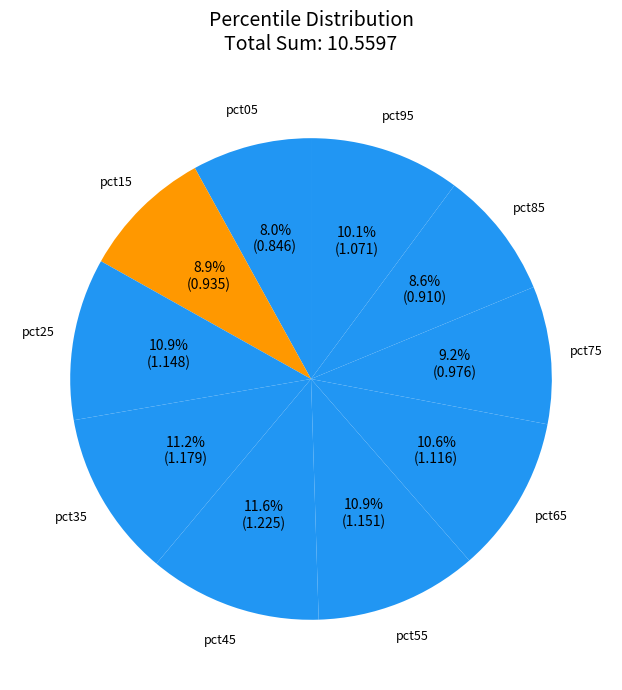

How many slices are in this pie chart?

10